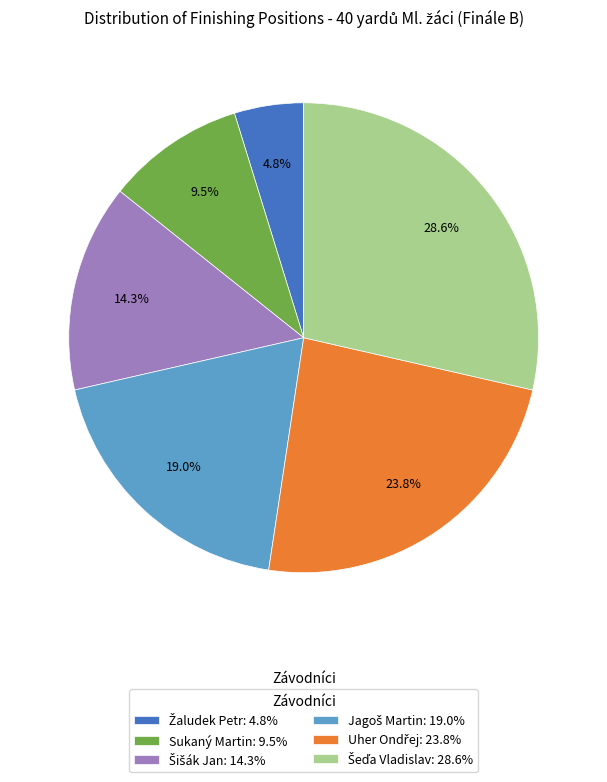

Count the number of slices in the pie.

6